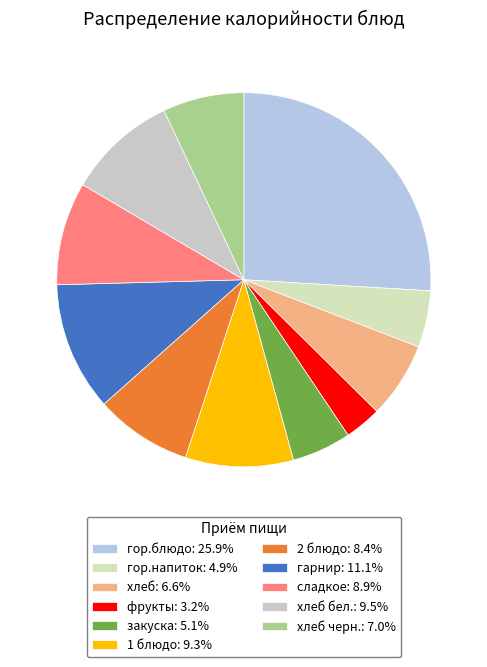

To the nearest percent, what is the average slice percentage?

9%